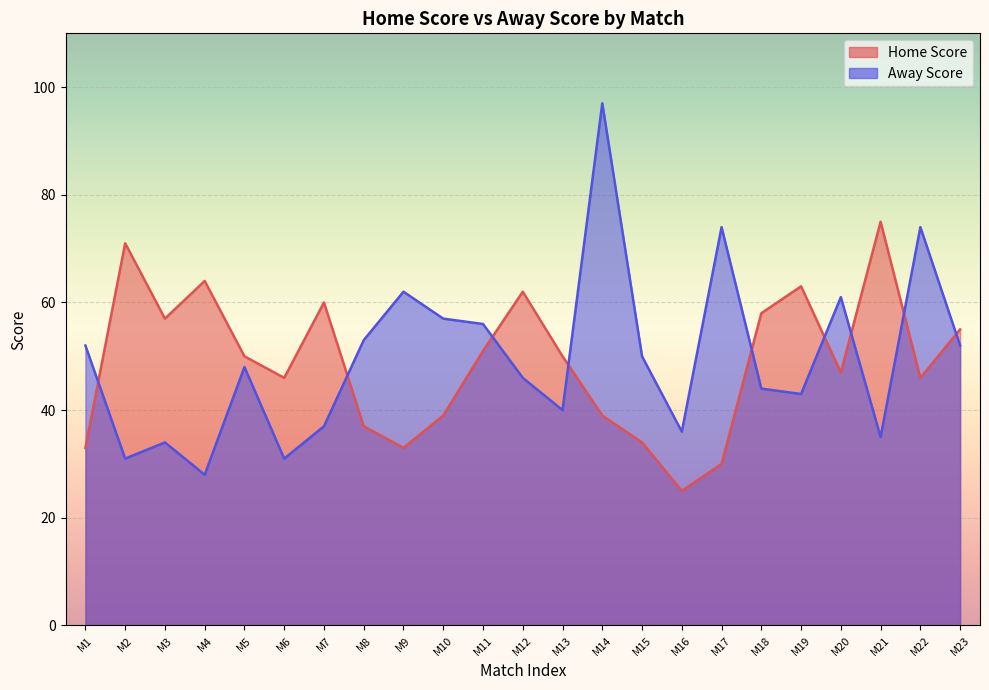

How many interior local valleys does the Away Score series have?

7